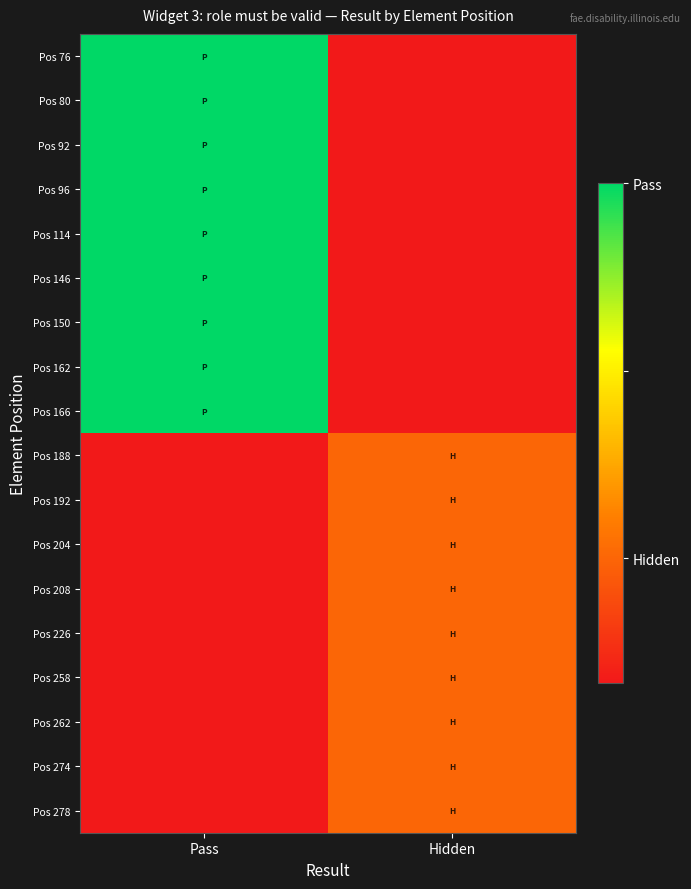

What is the spread (max minus min) of values at Hidden?

0.5